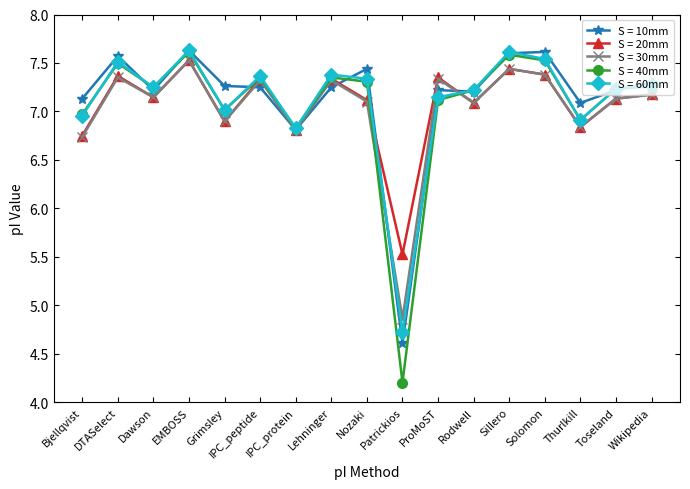

After their last crossing, which series has the higher values: S = 10mm or S = 30mm?

S = 10mm